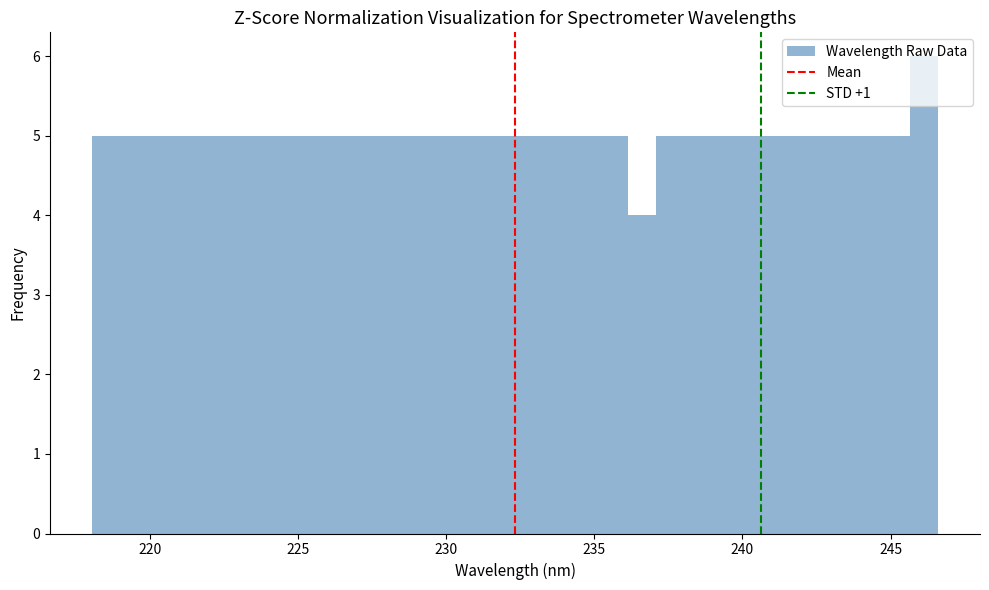

Around what value on the x-axis is the tallest bar? Give the approximate position of its centre, as read against the axis.

246.0